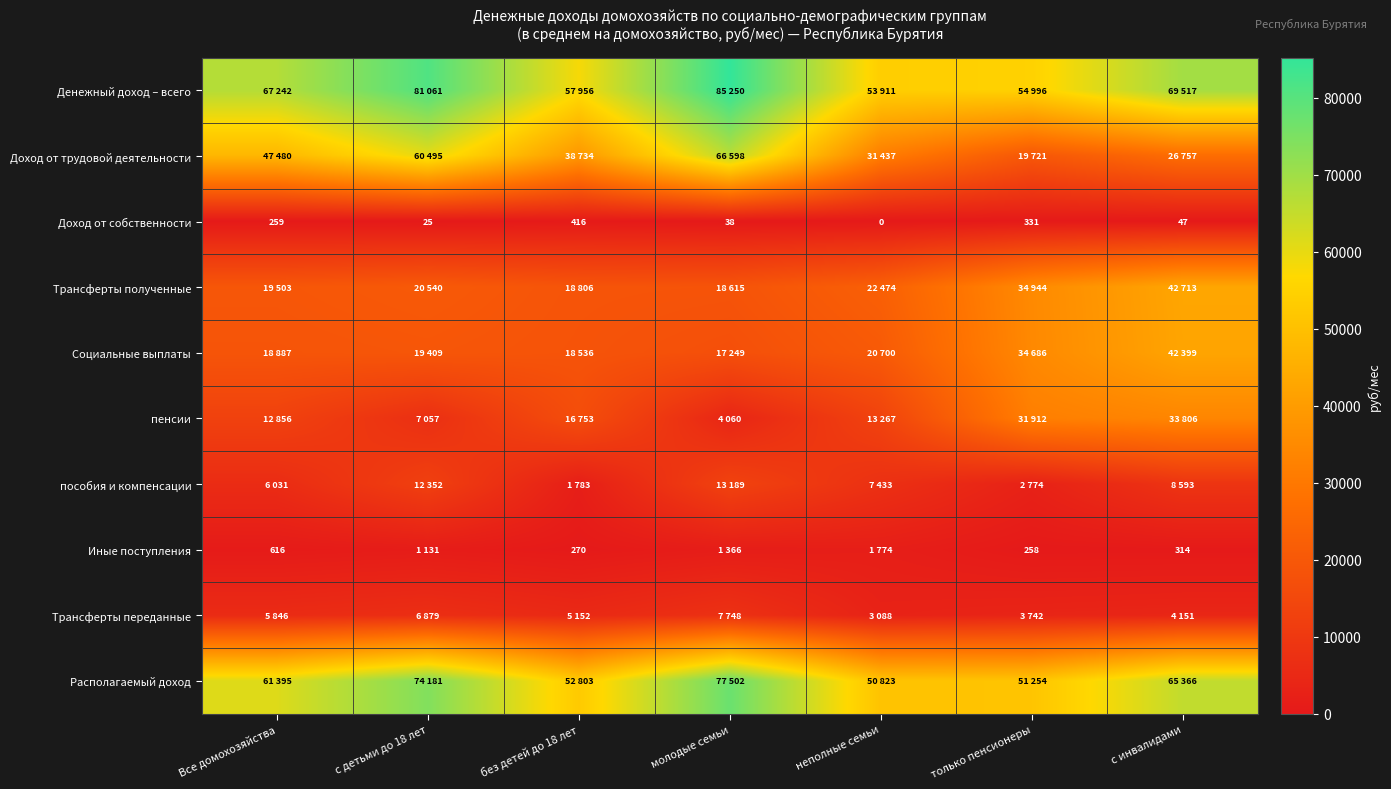

At which label does Доход от собственности first exceed 47?

Все домохозяйства